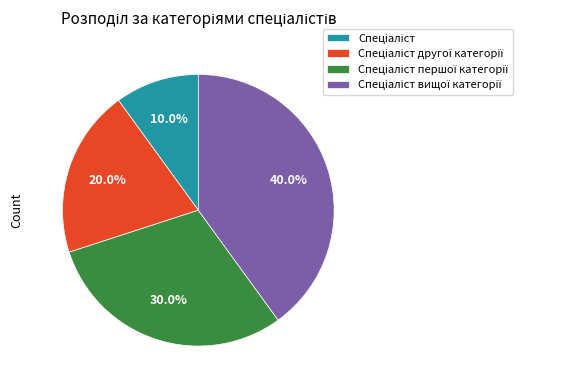

Is there any slice that represents more than half of the pie?

No